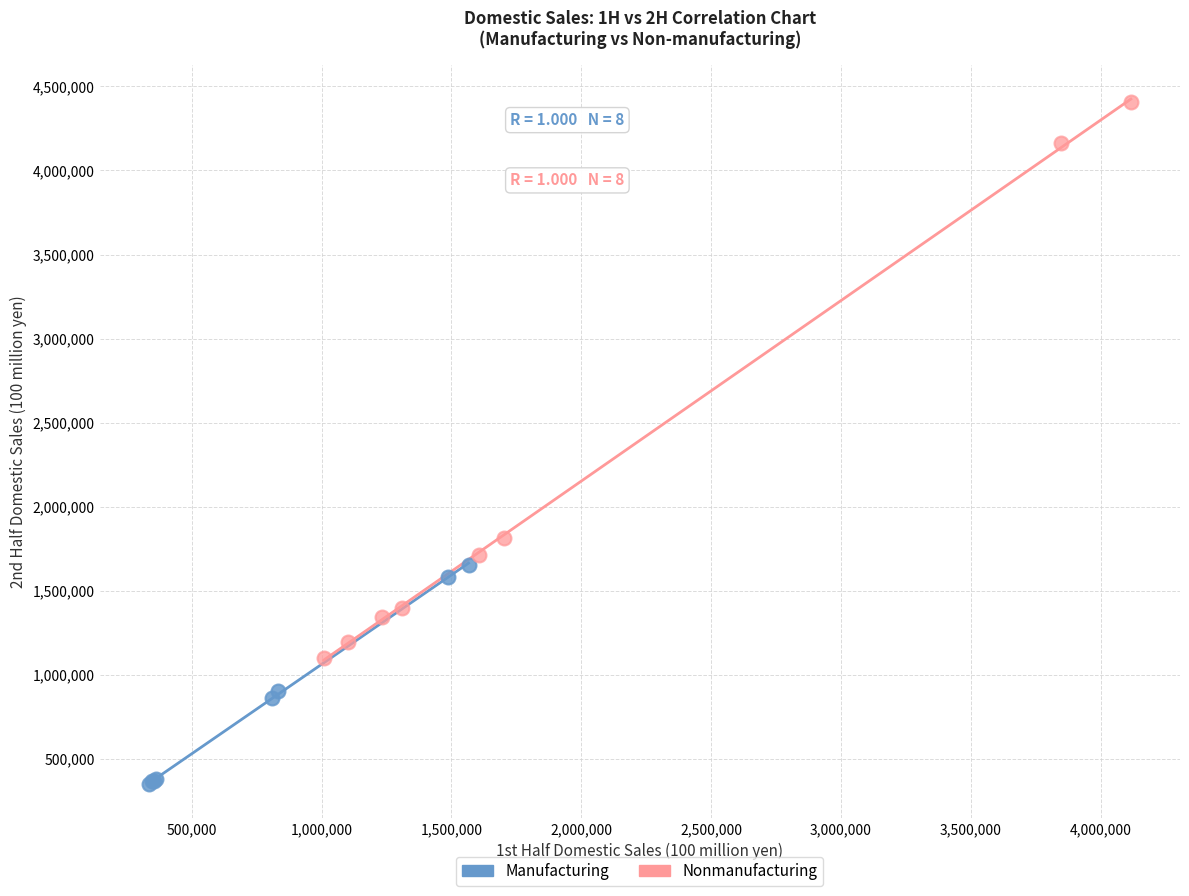

Which series reaches the maximum Y coordinate?

Nonmanufacturing